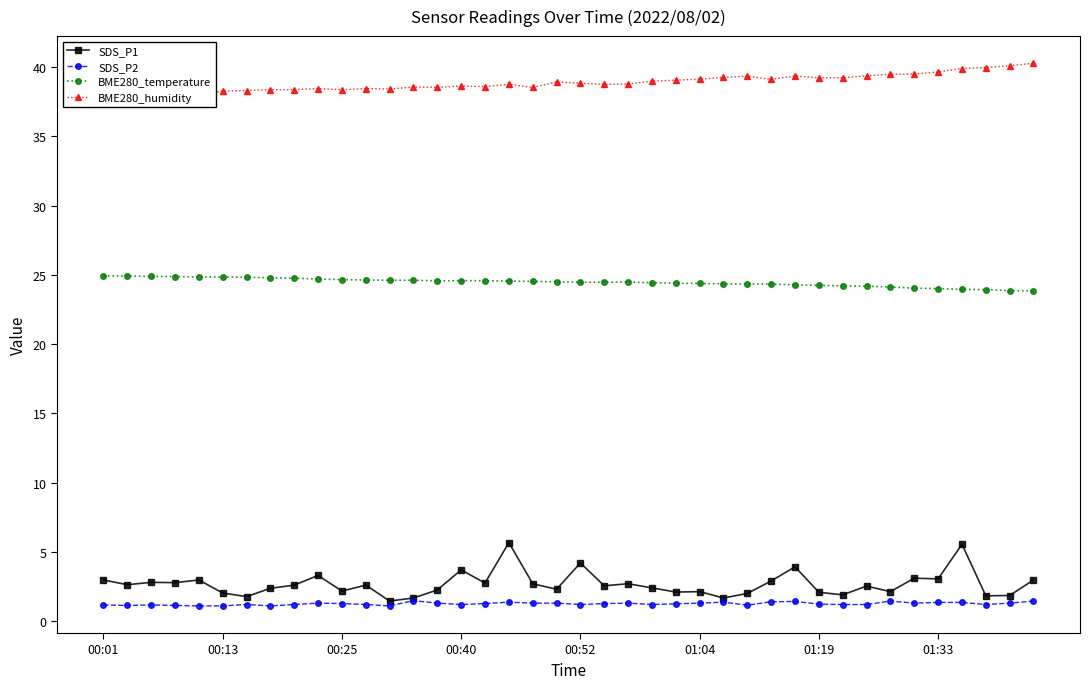

List the series in order of their peak value, highest first.

BME280_humidity, BME280_temperature, SDS_P1, SDS_P2